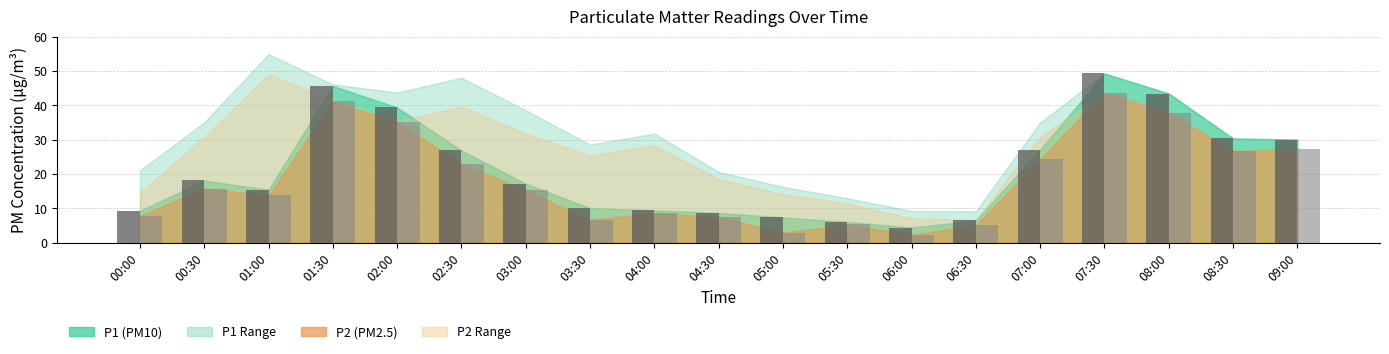

At which category does the chart reach its peak across all series?

07:30